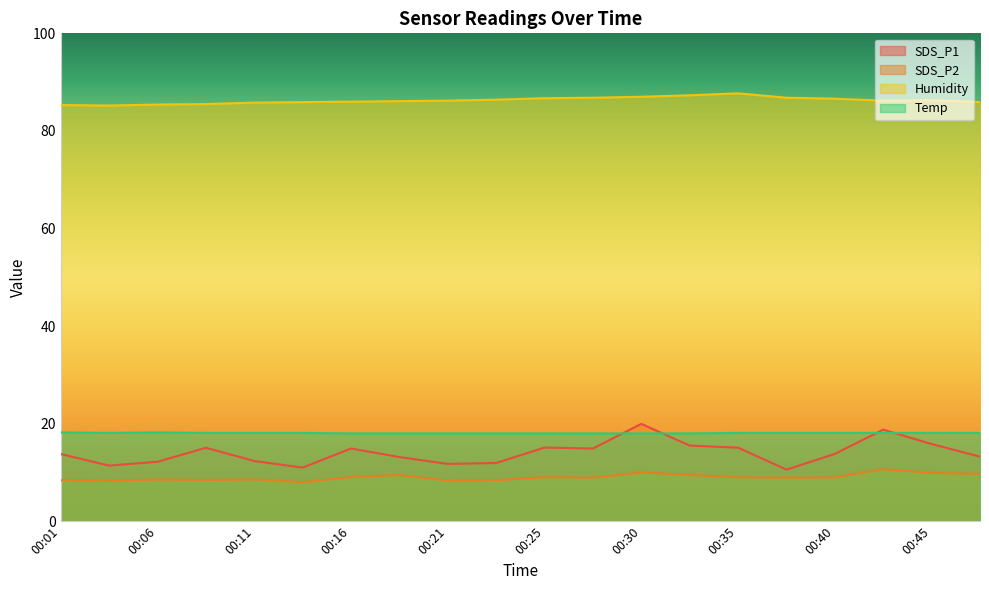

How many lines are shown in the chart?

4